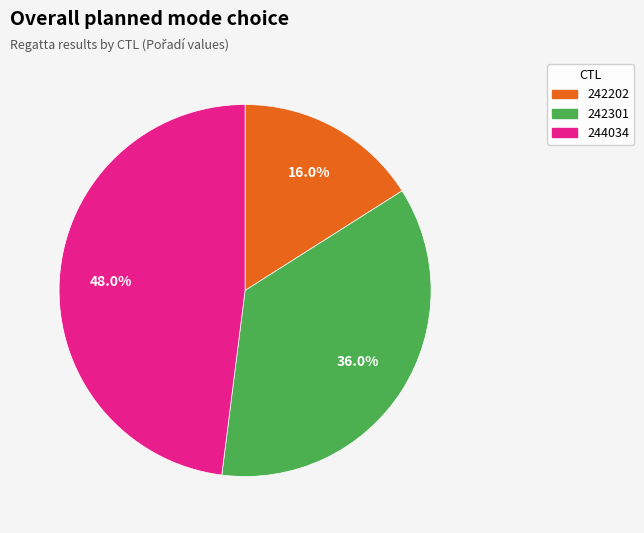

Combined, what portion of the pie is 242301 and 242202?

52.0%